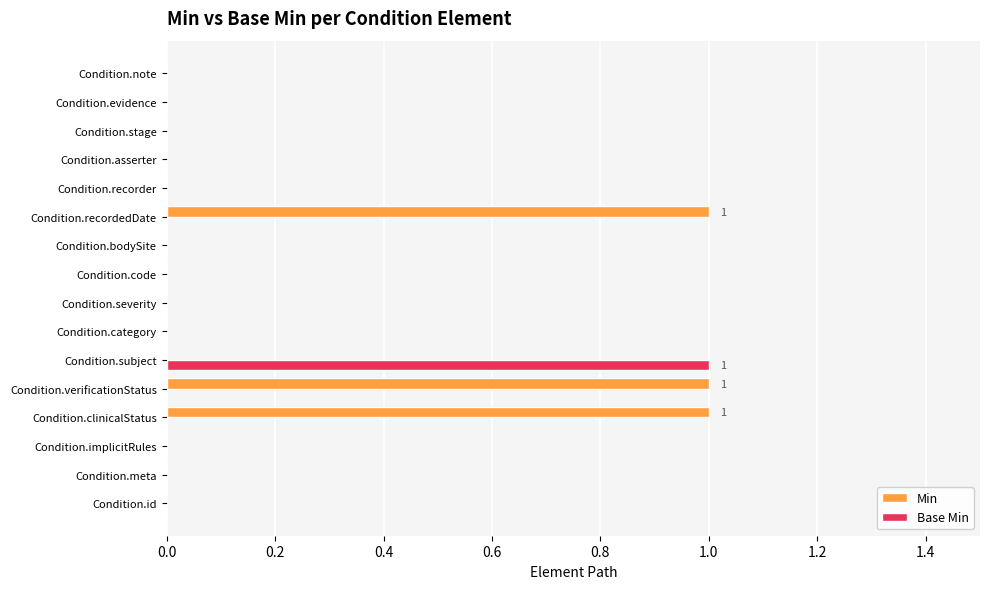

True or false: Base Min has a value of 0 at Condition.id.

True